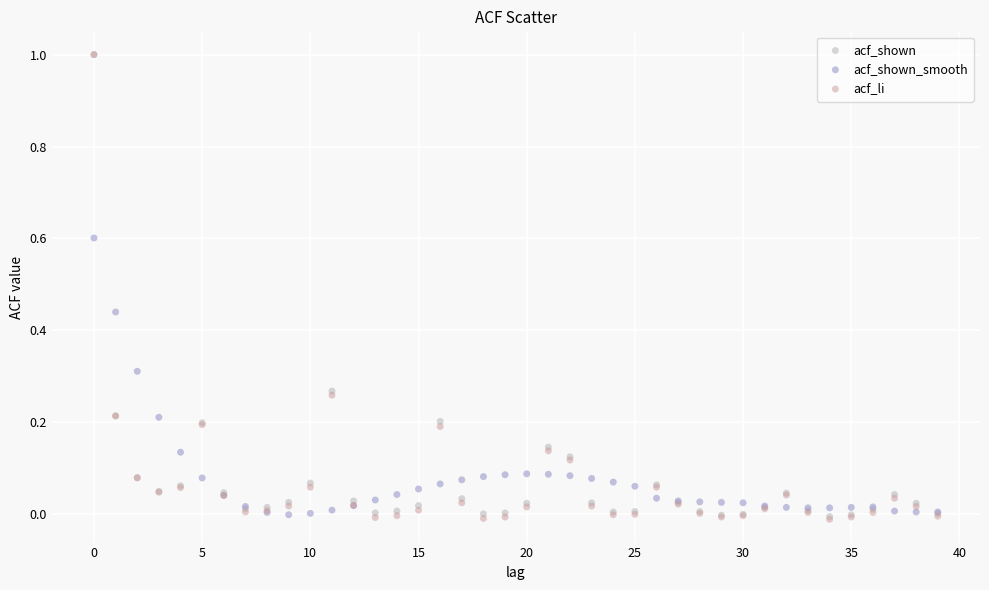

What are all the series names shown in the legend?

acf_shown, acf_shown_smooth, acf_li